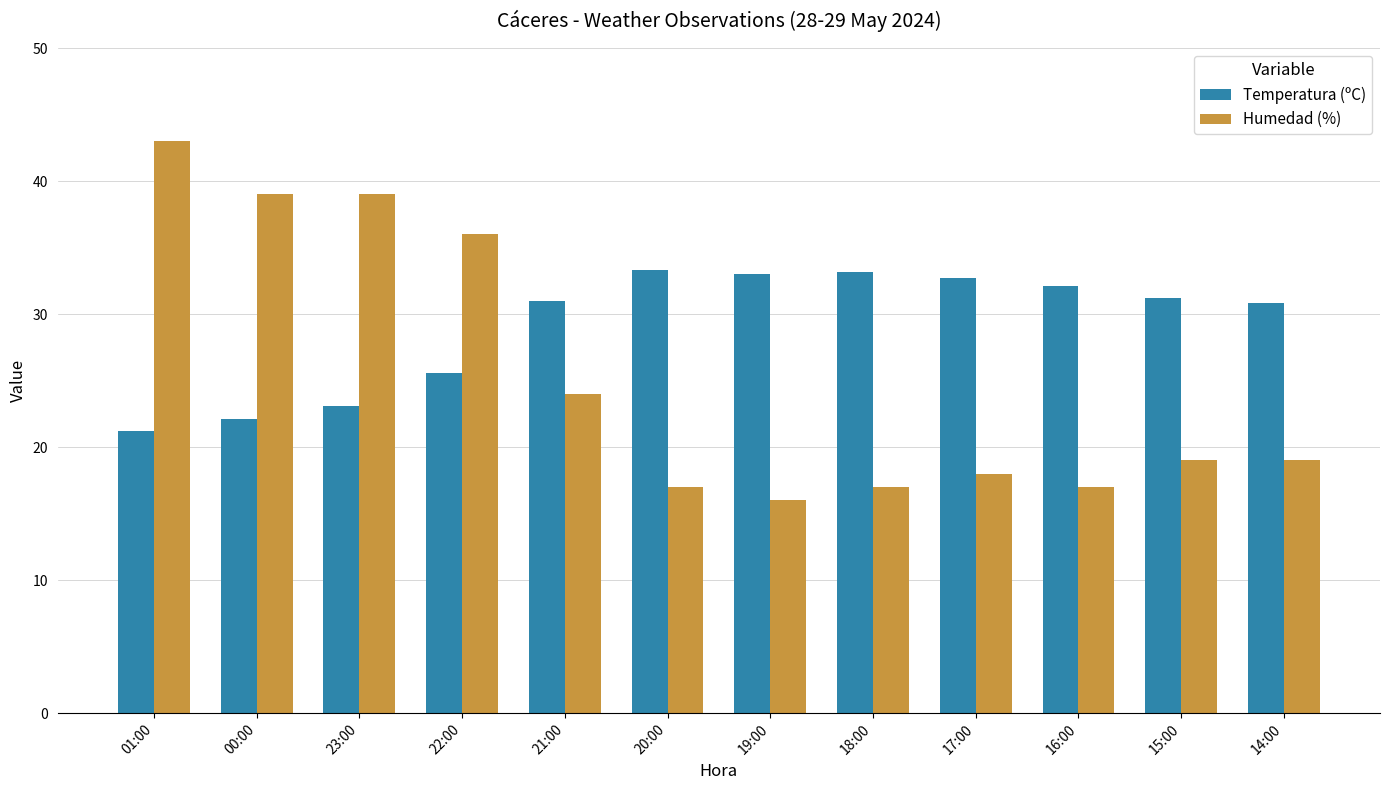

Is it true that Humedad (%) equals 7.4 at 18:00?

False